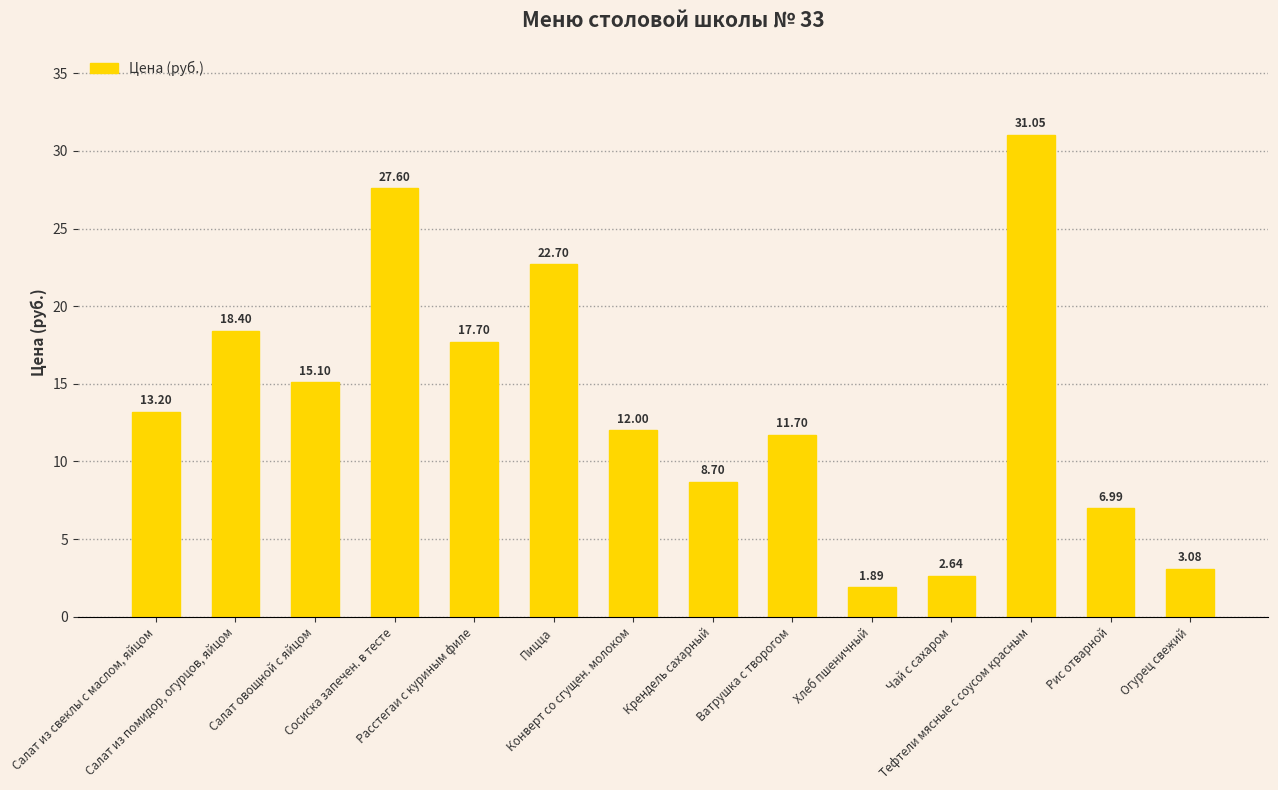

What is the average value?

13.8